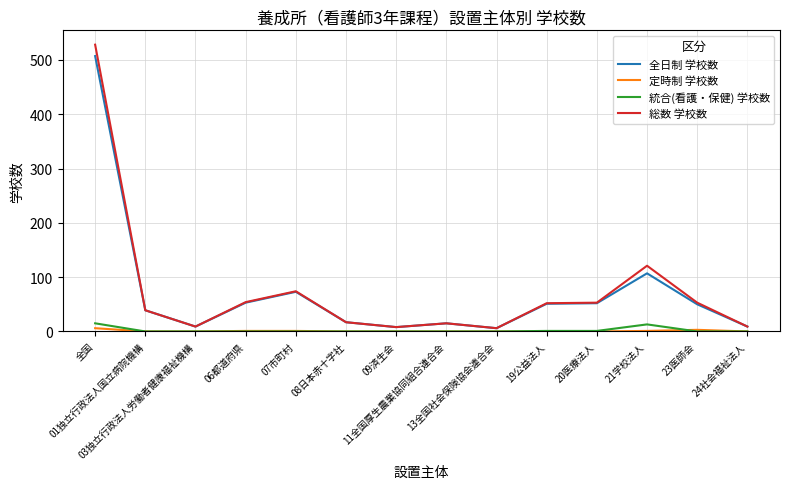

What is the highest value of the 総数 学校数 series?

528